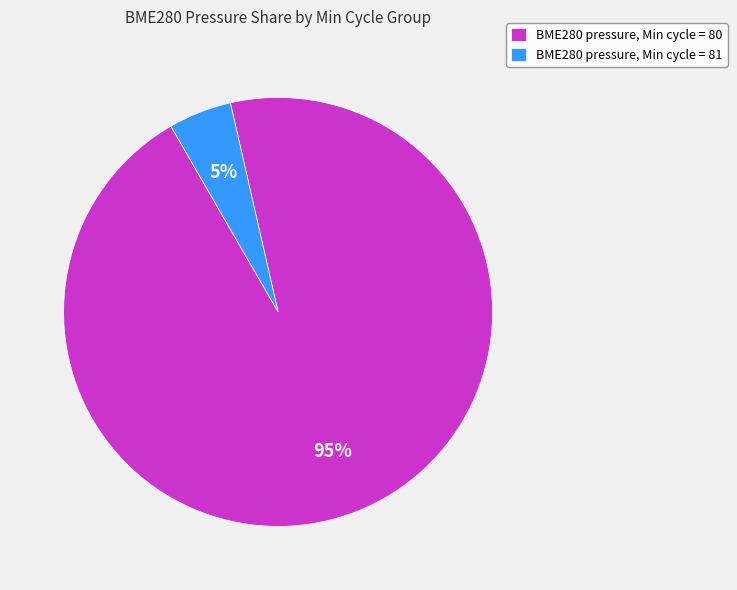

How many slices are in this pie chart?

2